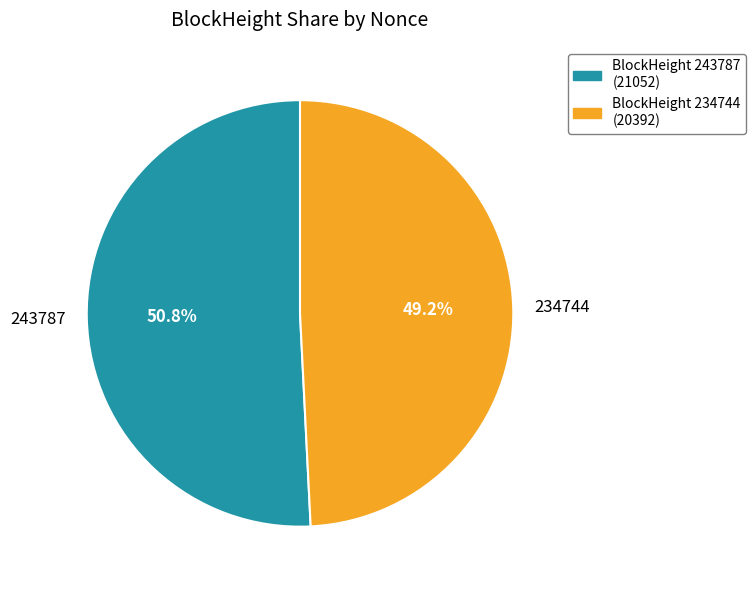

What is the smallest slice in the pie chart?

234744